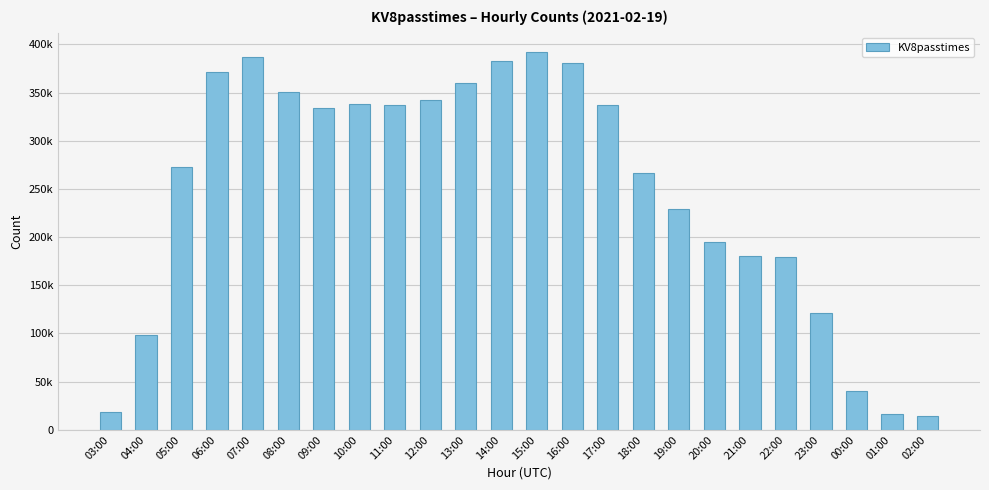

Does the chart contain stacked bars?

No